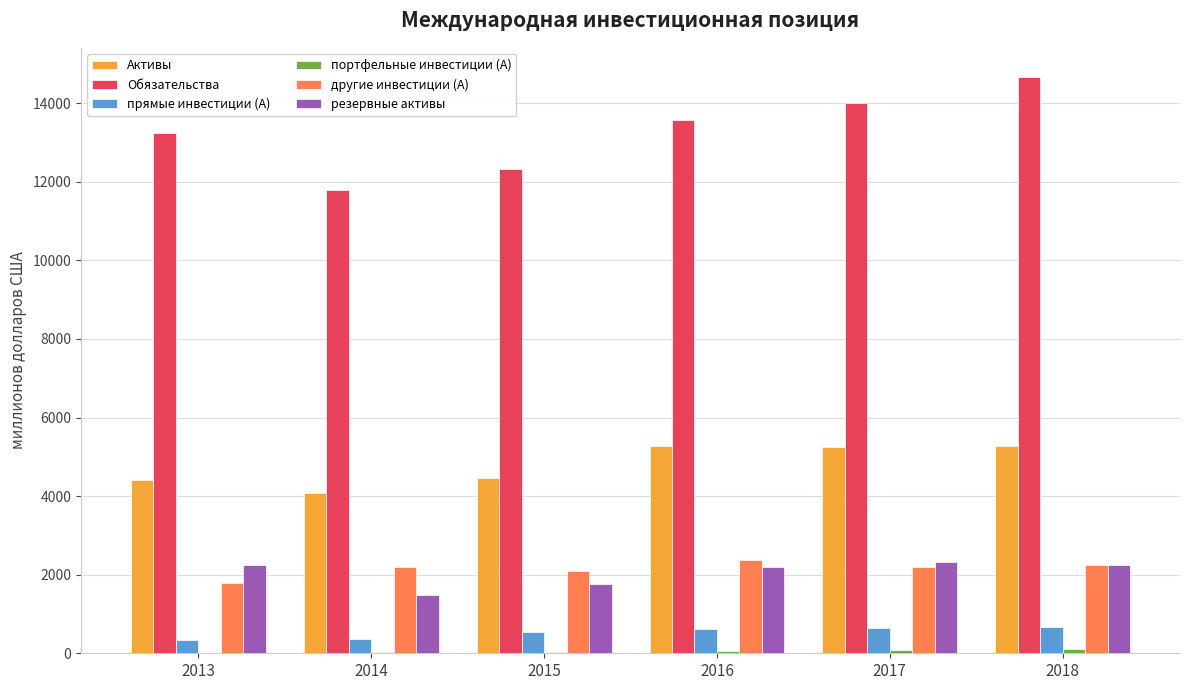

True or false: другие инвестиции (А) has a value of 2099.9 at 2015.

True